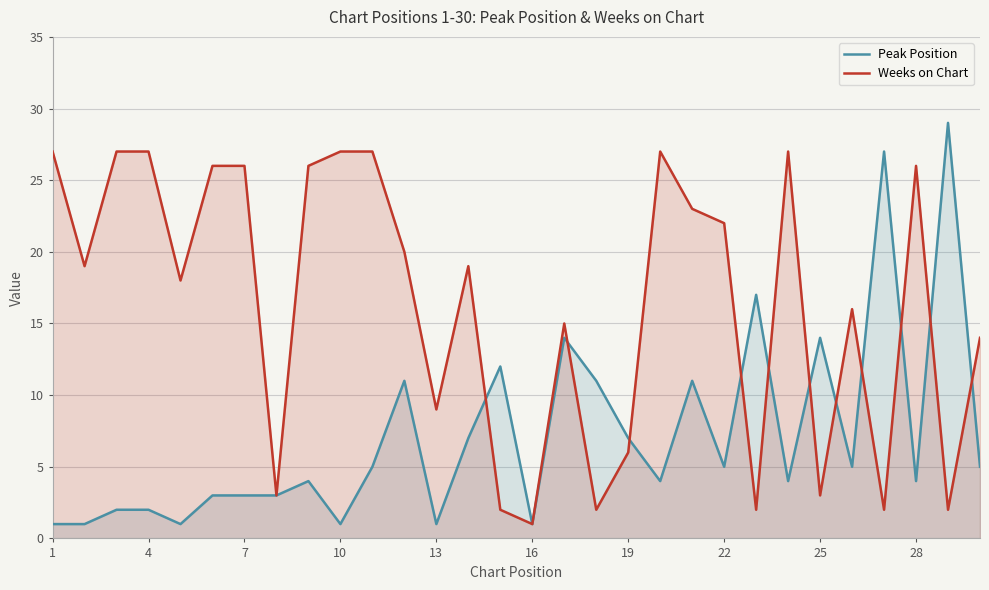

True or false: Weeks on Chart has a value of 46 at 4.

False